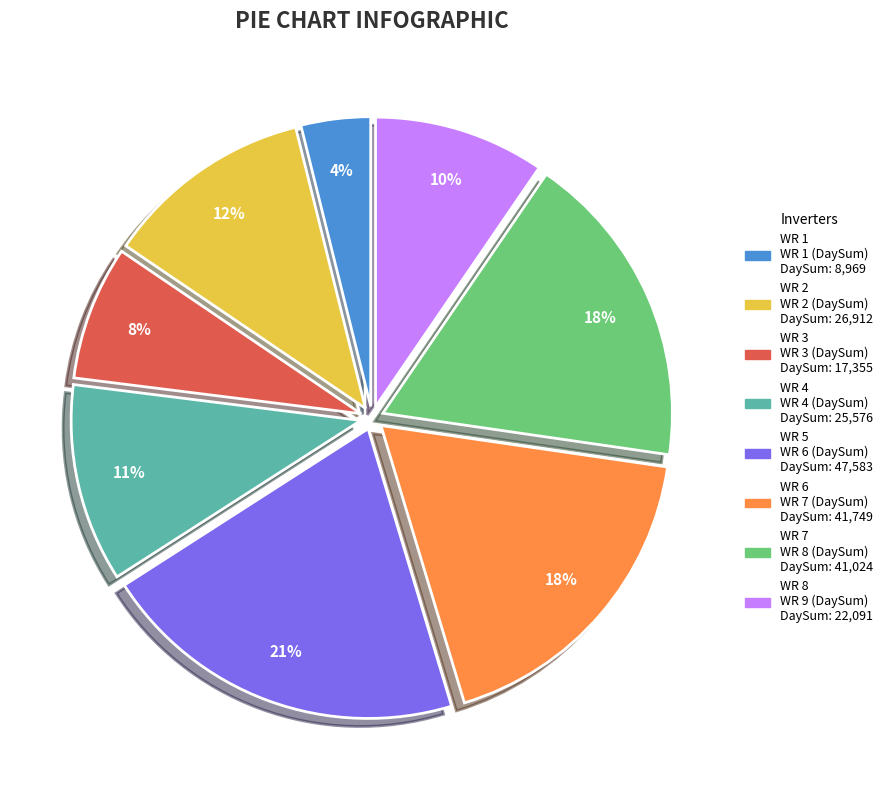

How many segments does this pie chart have?

8